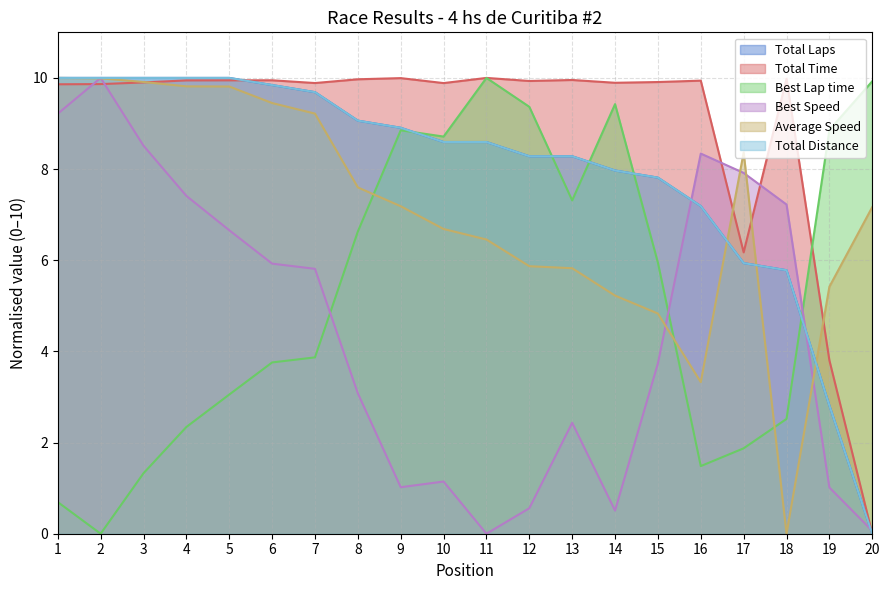

Is the value of Average Speed at 6 greater than the value of Total Laps at 10?

Yes